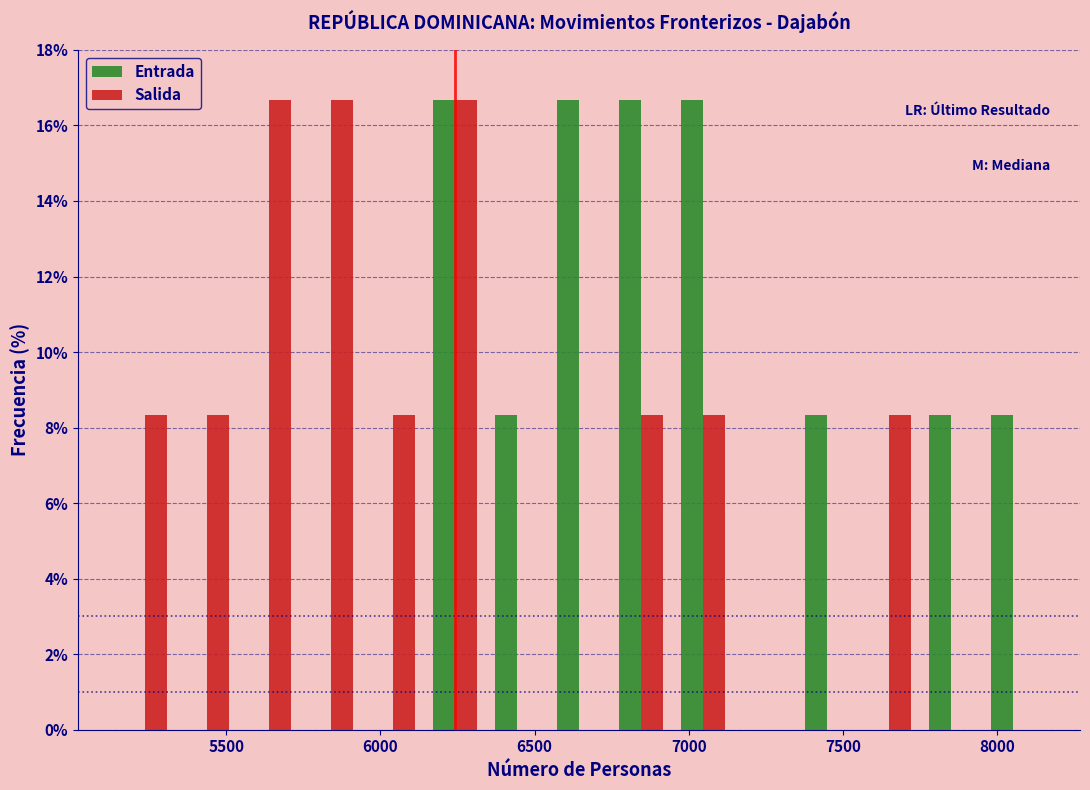

Reading left to right, list every range on the x-axis with the height of the bar of each series over it. Neither the bar edges nor the heights are printed on the chart, so give them approximately, as read against the axes.

5150 to 5350: Entrada=0	Salida=8.4
5350 to 5550: Entrada=0	Salida=8.4
5550 to 5750: Entrada=0	Salida=16.6
5750 to 5950: Entrada=0	Salida=16.6
5950 to 6150: Entrada=0	Salida=8.4
6150 to 6350: Entrada=16.6	Salida=16.6
6350 to 6550: Entrada=8.4	Salida=0
6550 to 6750: Entrada=16.6	Salida=0
6750 to 6950: Entrada=16.6	Salida=8.4
6950 to 7150: Entrada=16.6	Salida=8.4
7150 to 7350: Entrada=0	Salida=0
7350 to 7550: Entrada=8.4	Salida=0
7550 to 7750: Entrada=0	Salida=8.4
7750 to 7950: Entrada=8.4	Salida=0
7950 to 8150: Entrada=8.4	Salida=0